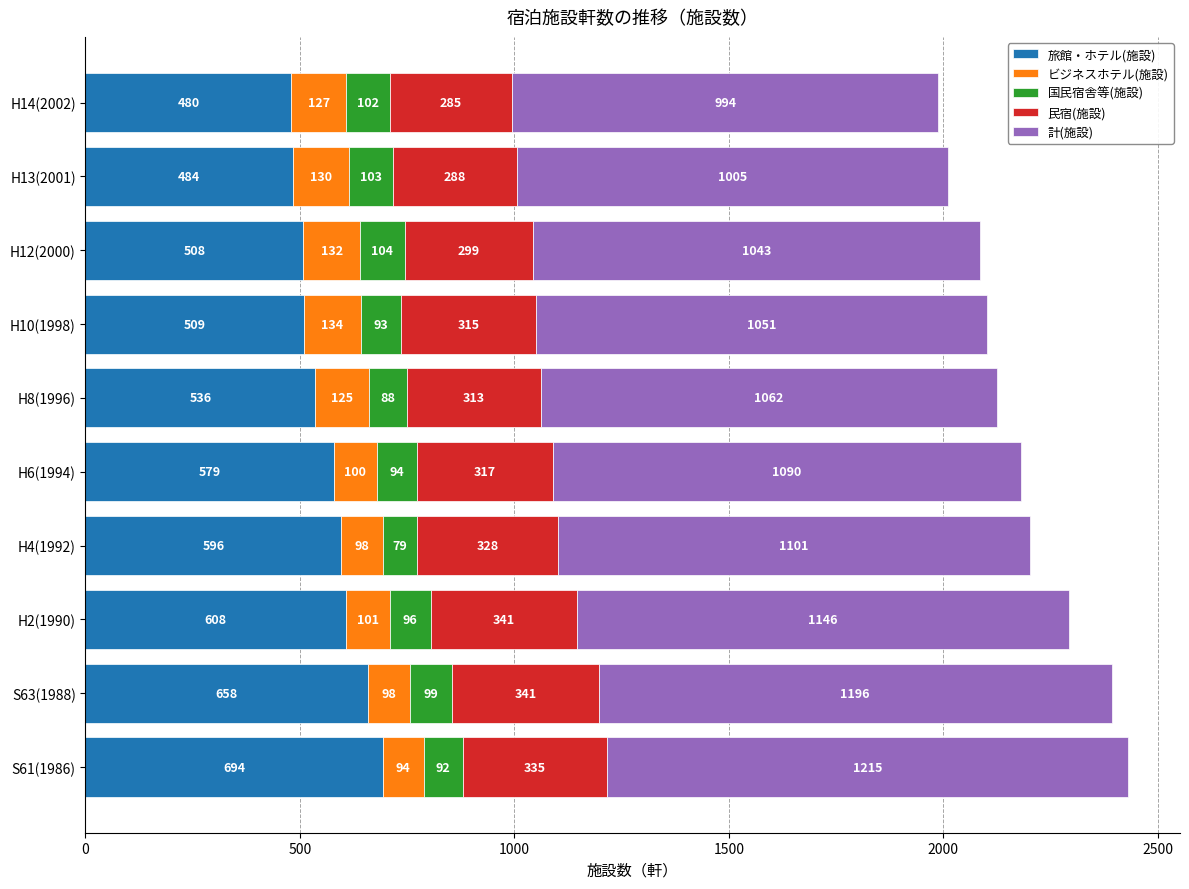

How many data points in 旅館・ホテル(施設) are less than 579?

5